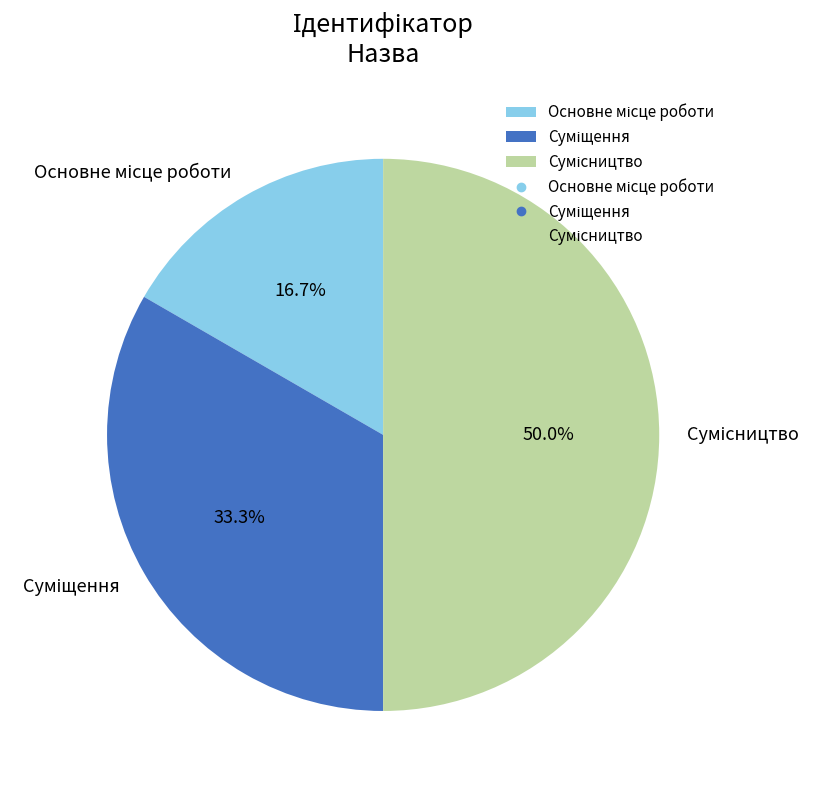

Count the number of slices in the pie.

3